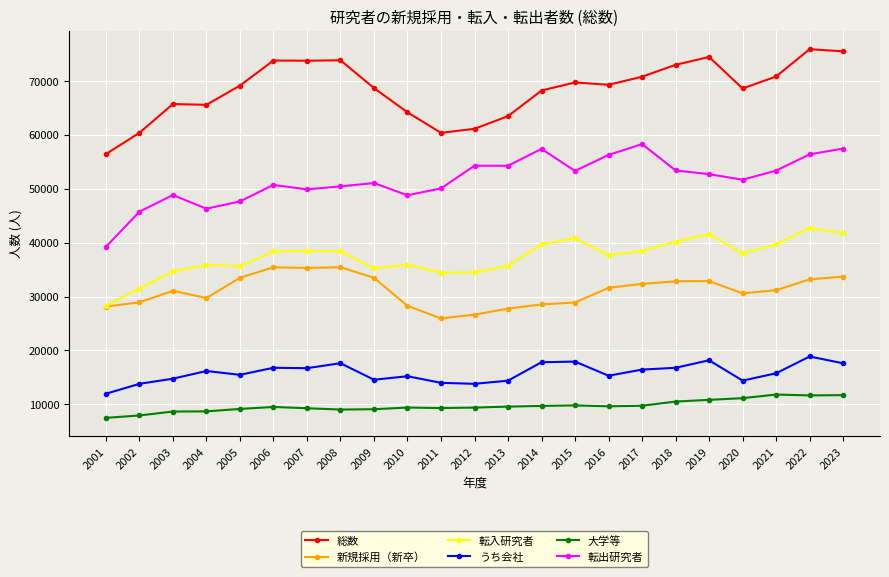

How many values in the 新規採用（新卒） series are below 31166?

11